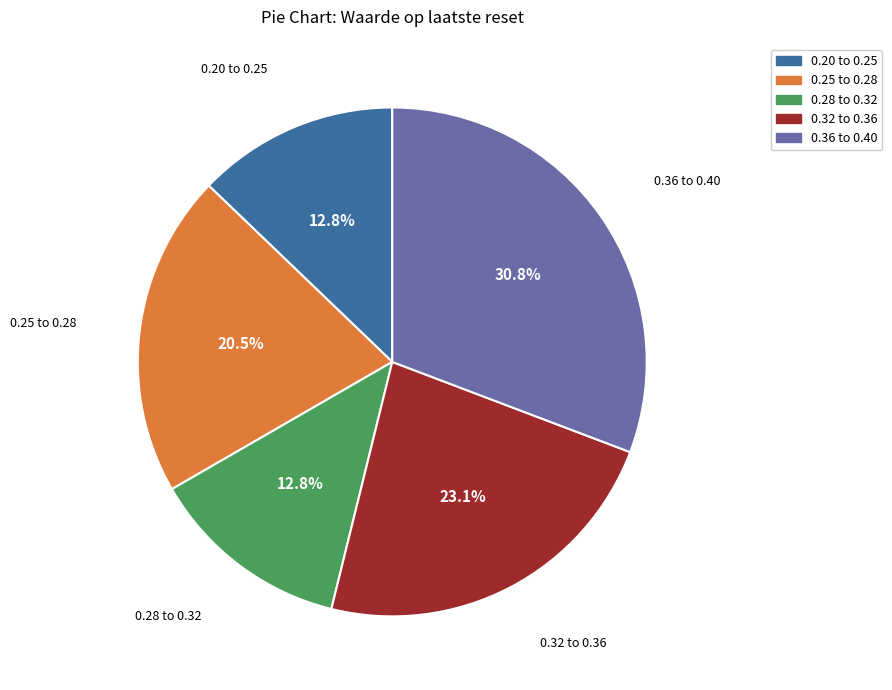

Is there any slice that represents more than half of the pie?

No